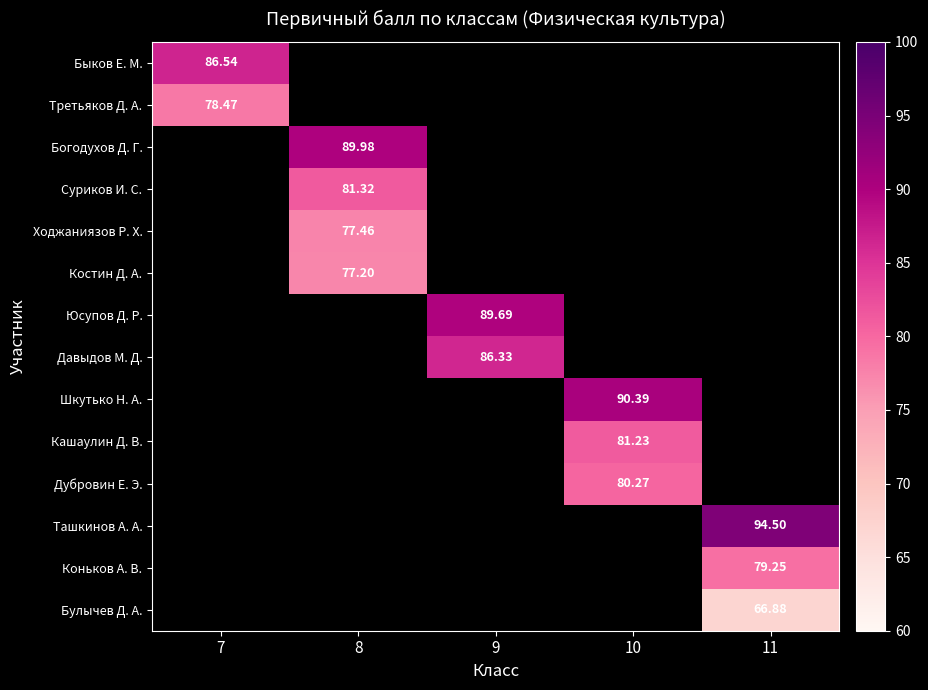

At how many categories does at least one series exceed 69?

5